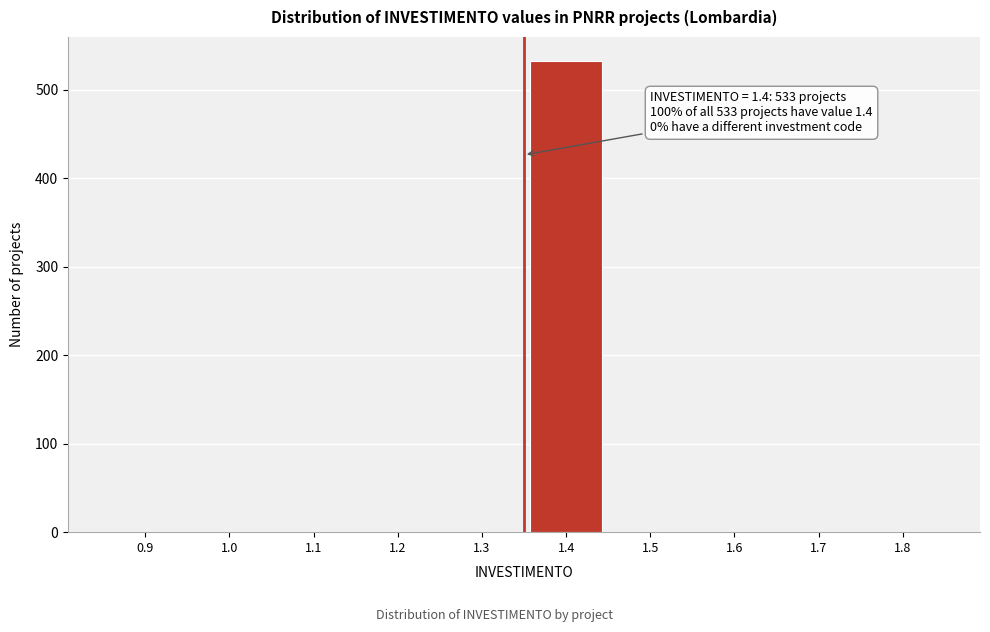

Reading left to right, transcribe all the data shown in this chart.

0.9=0	1.0=0	1.1=0	1.2=0	1.3=0	1.4=533	1.5=0	1.6=0	1.7=0	1.8=0